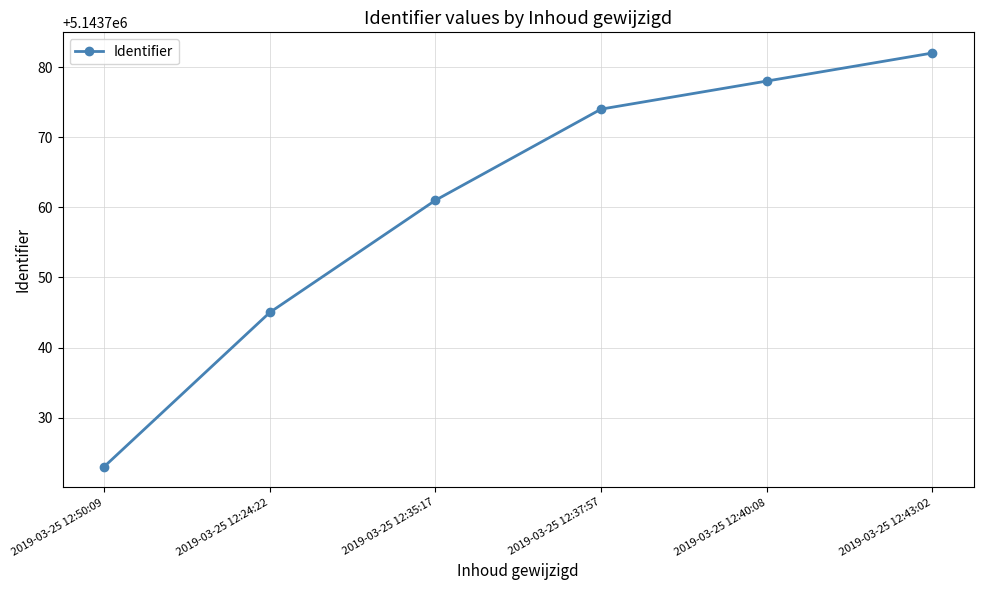

Is it true that the value at 2019-03-25 12:50:09 is 5143723?

True